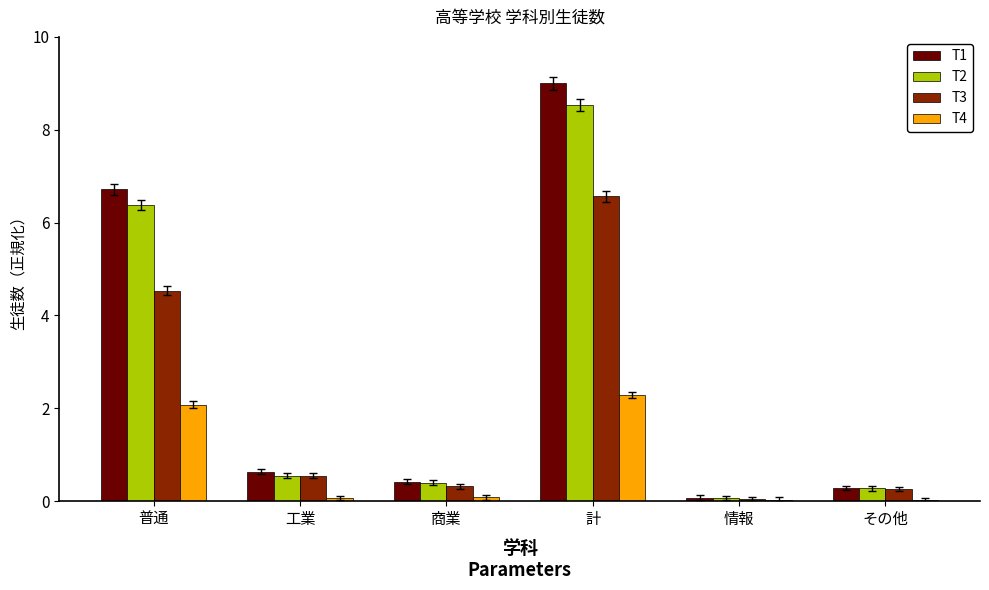

Which label corresponds to the largest value in the chart?

計